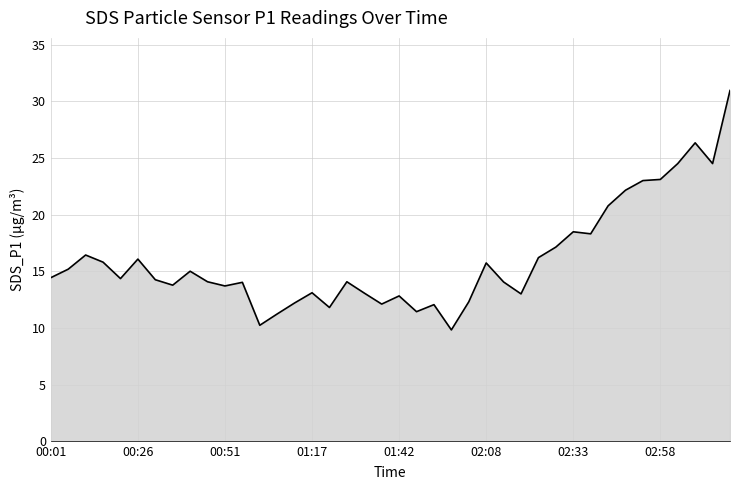

What is the difference between the maximum and minimum values?

21.1